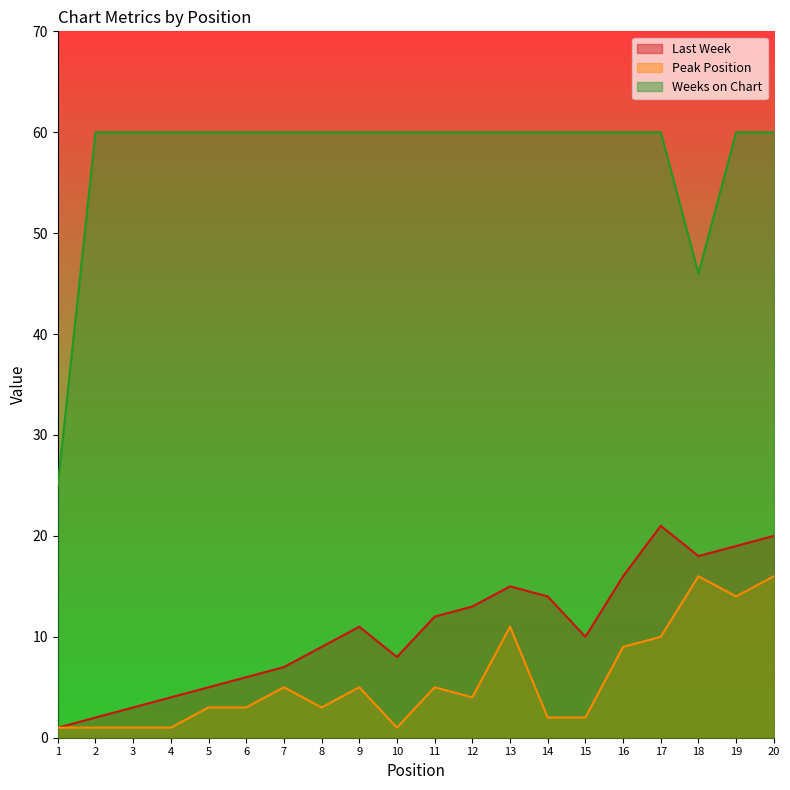

Count the number of data series in this chart.

3